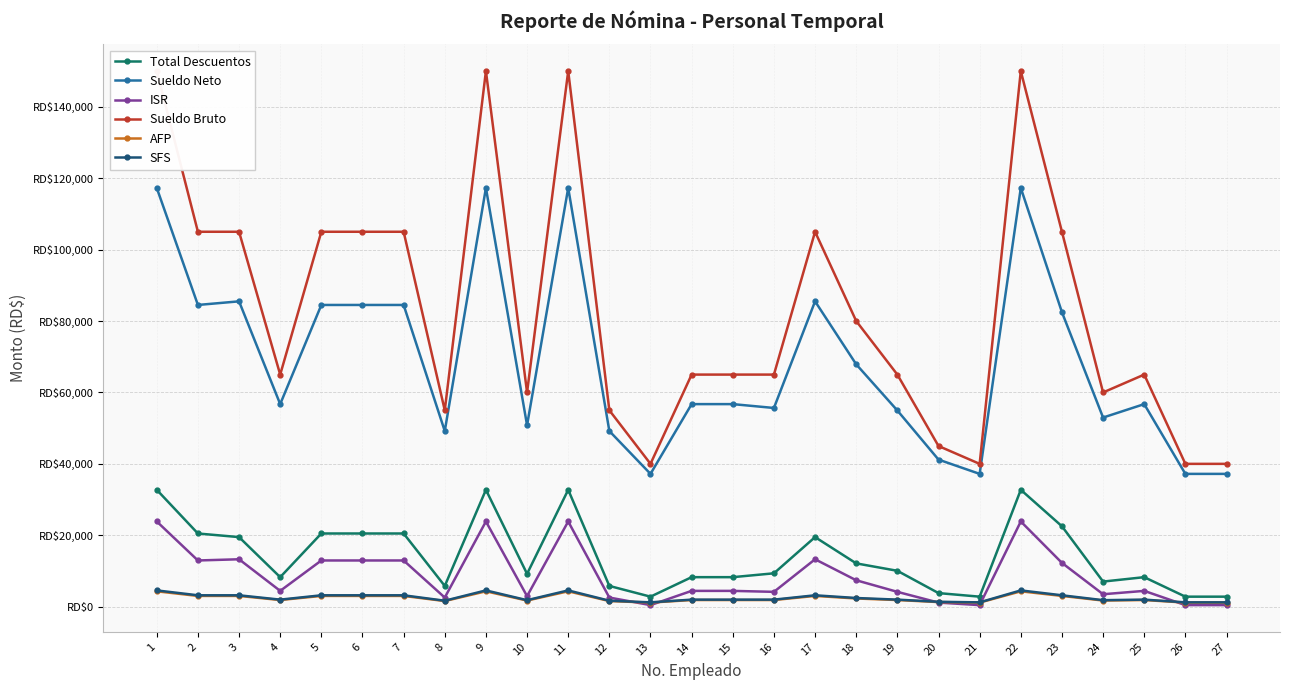

Does the chart display data point markers on the line(s)?

Yes